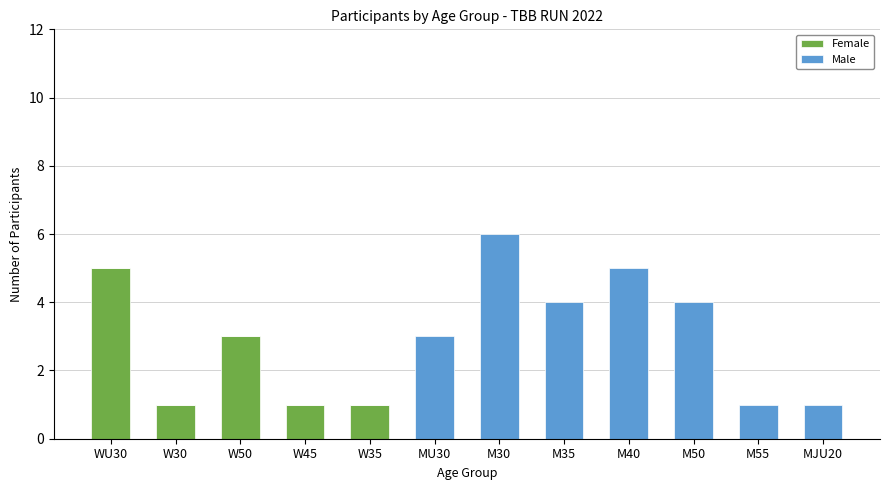

True or false: Female has a value of 1 at W45.

True